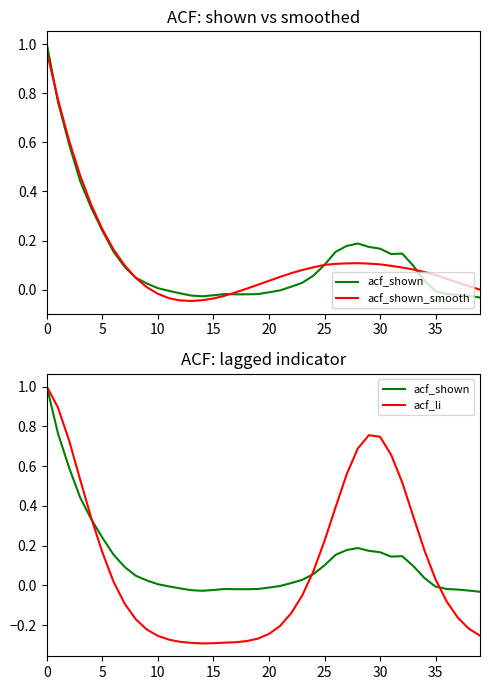

At which label is acf_shown closest to 0?

21